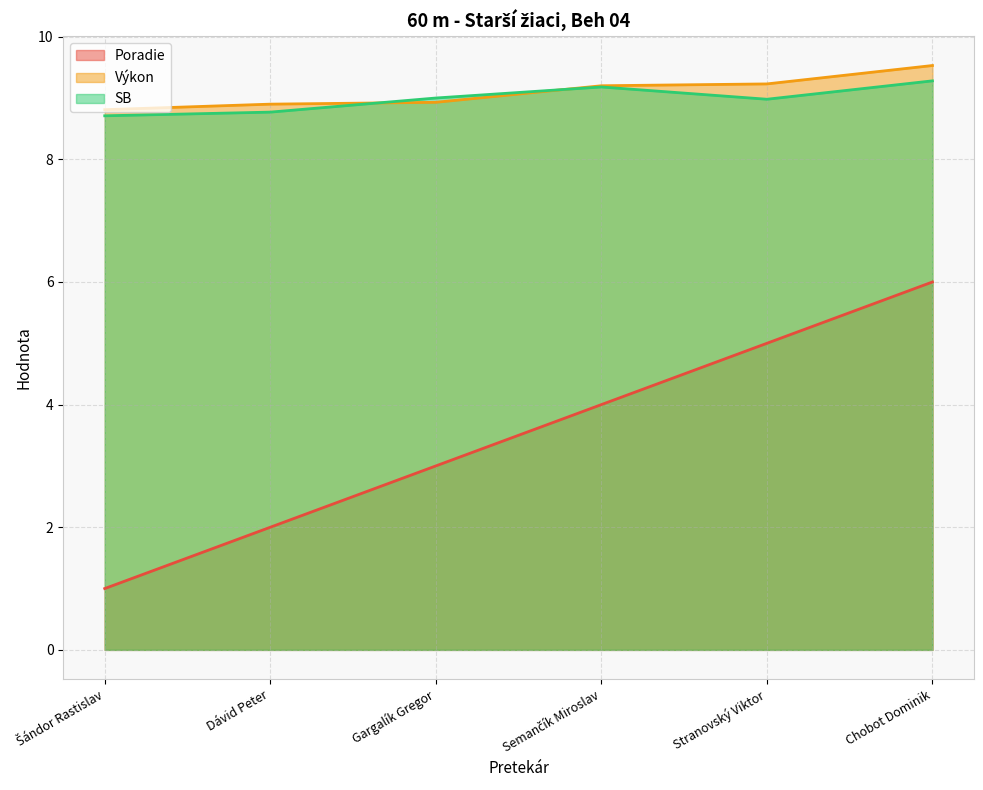

Rank the series at Gargalík Gregor from lowest to highest value.

Poradie, Výkon, SB